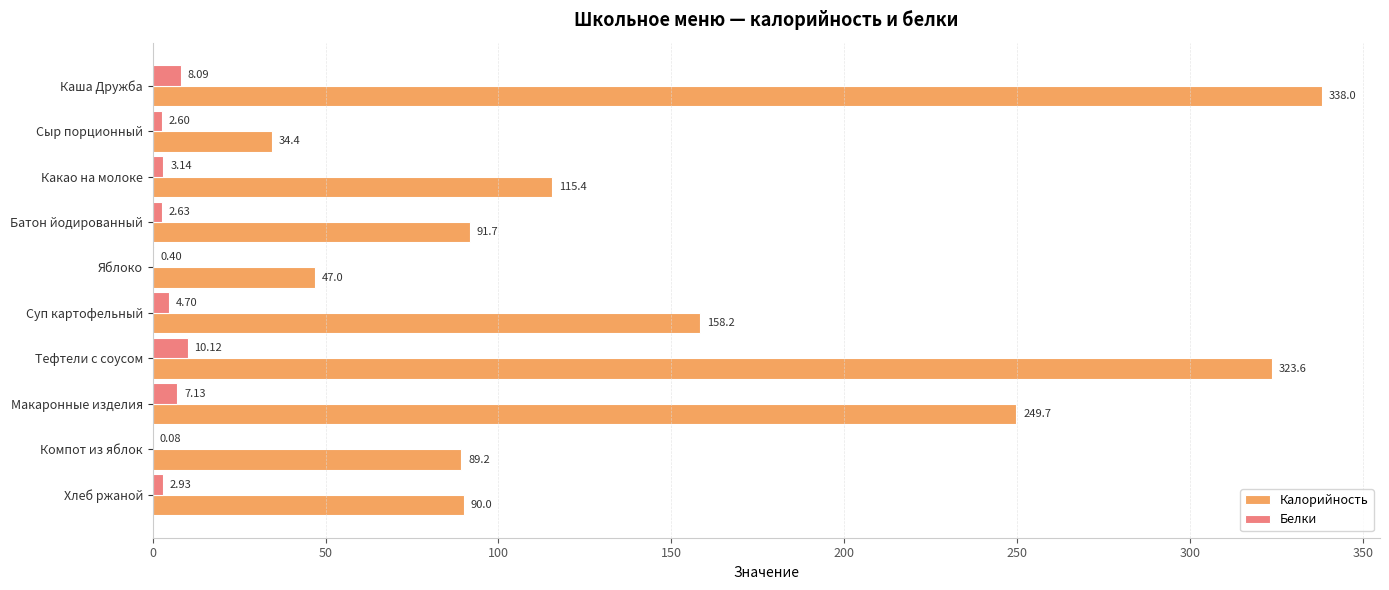

What is the sum of the Калорийность values at Каша Дружба and Яблоко?

385.0